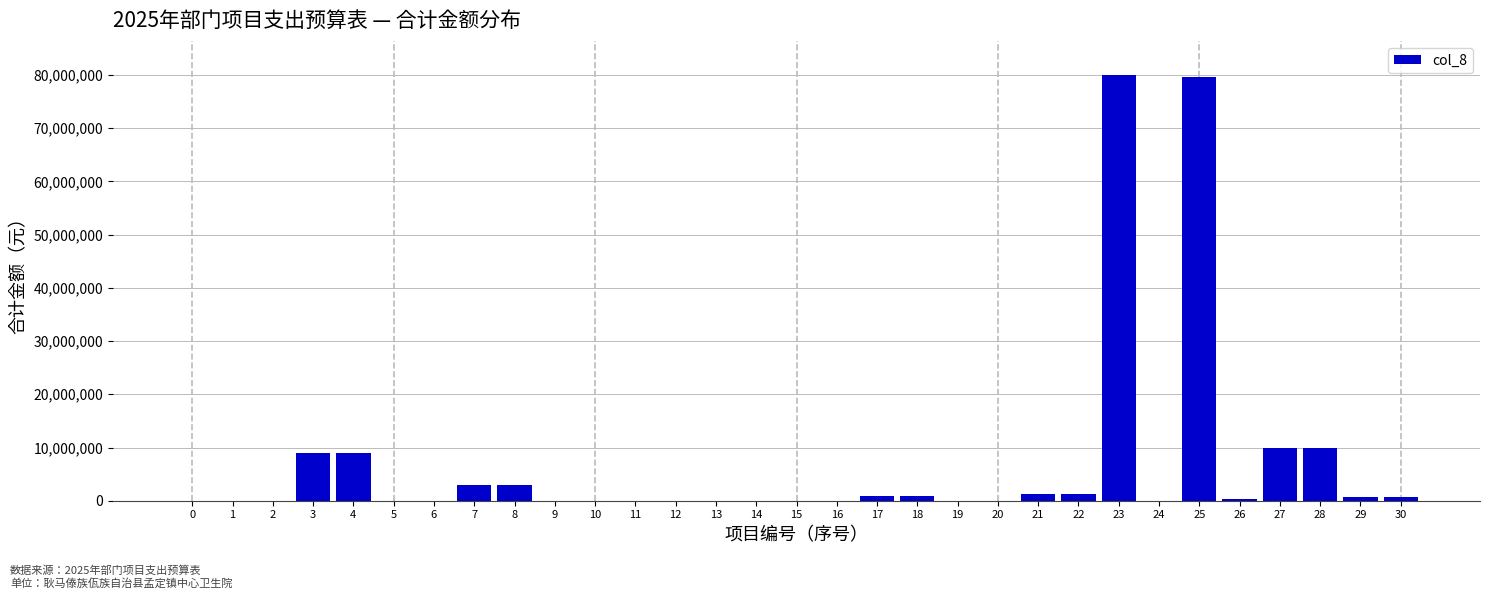

What is the sum of all values?

210053750.8